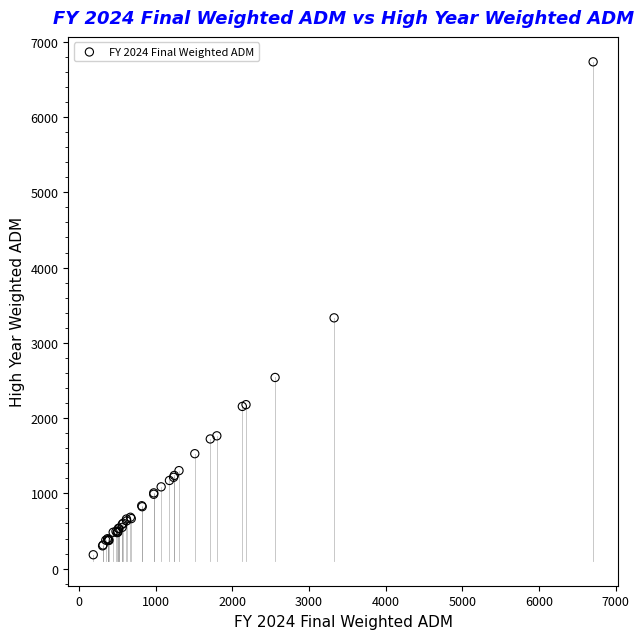

What Y value in the scatter plot is closest to 3459?

3332.3